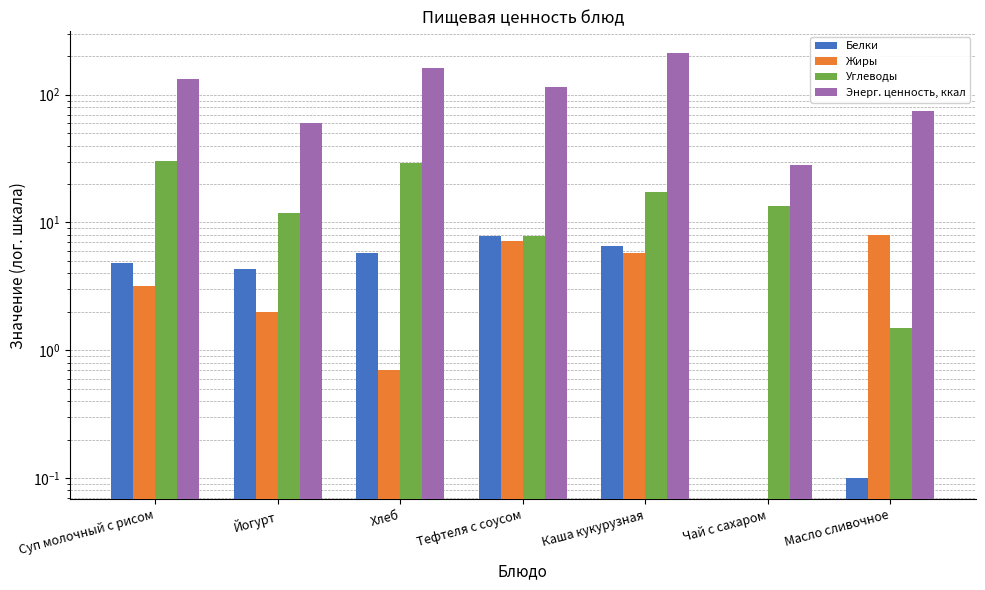

At how many categories does at least one series exceed 54?

6